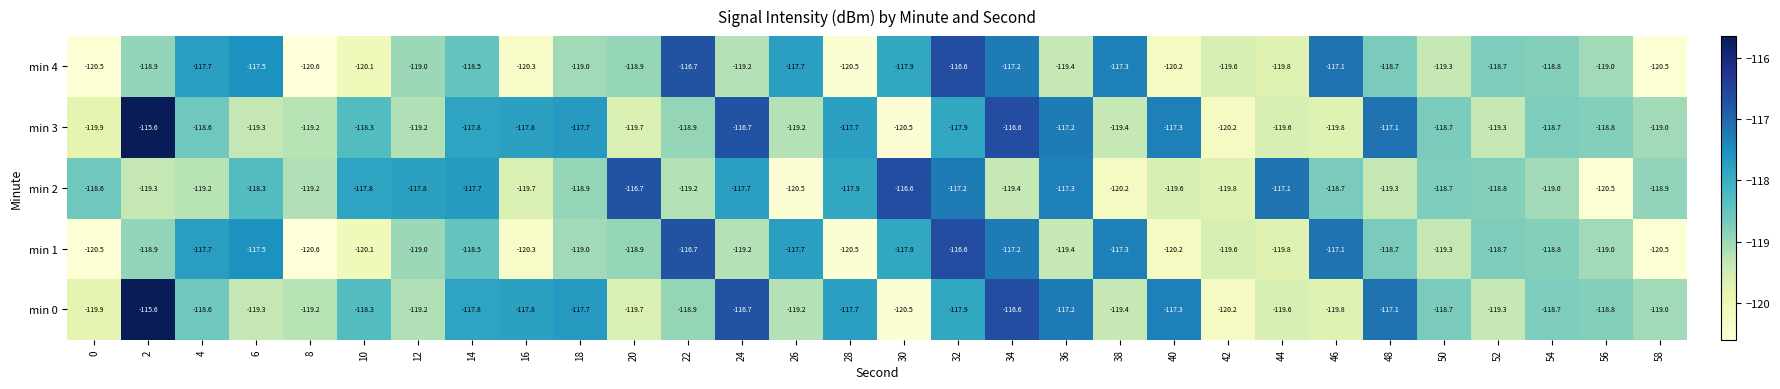

What is the approximate value of min 3 at 42?

-120.2